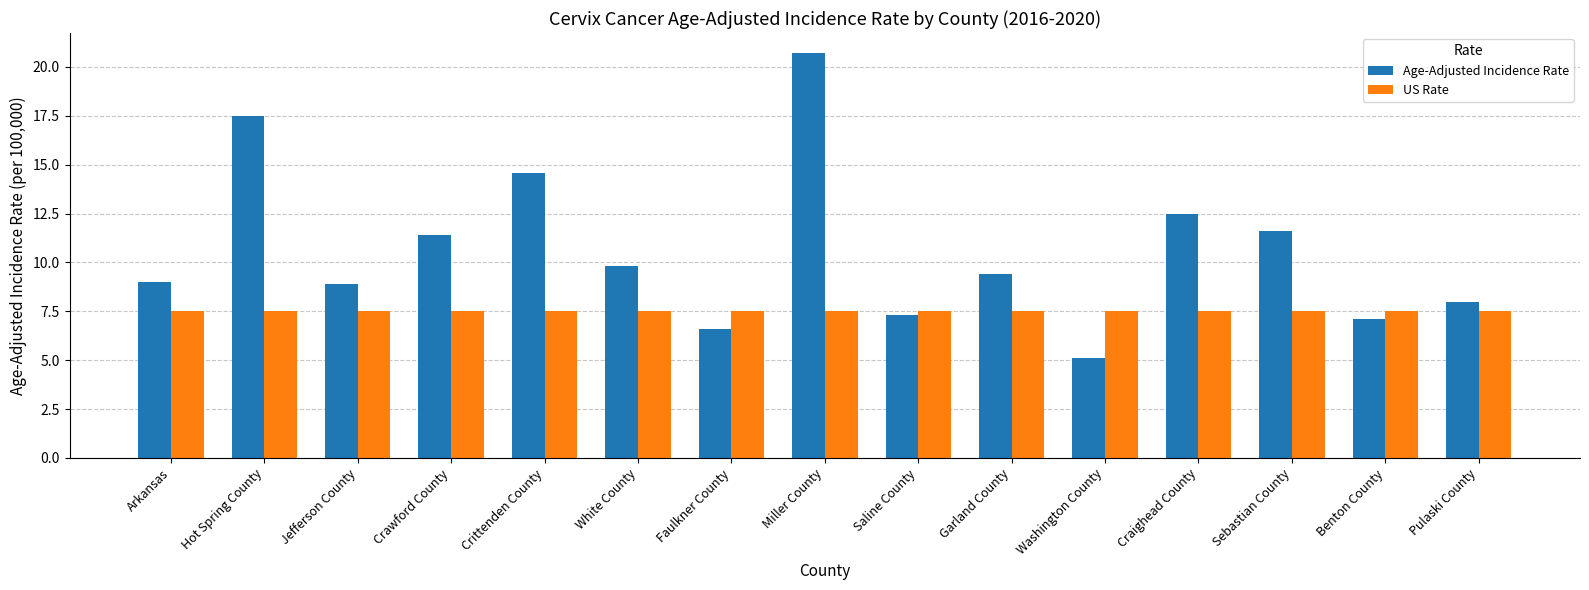

Which series has the largest total across all categories?

Age-Adjusted Incidence Rate